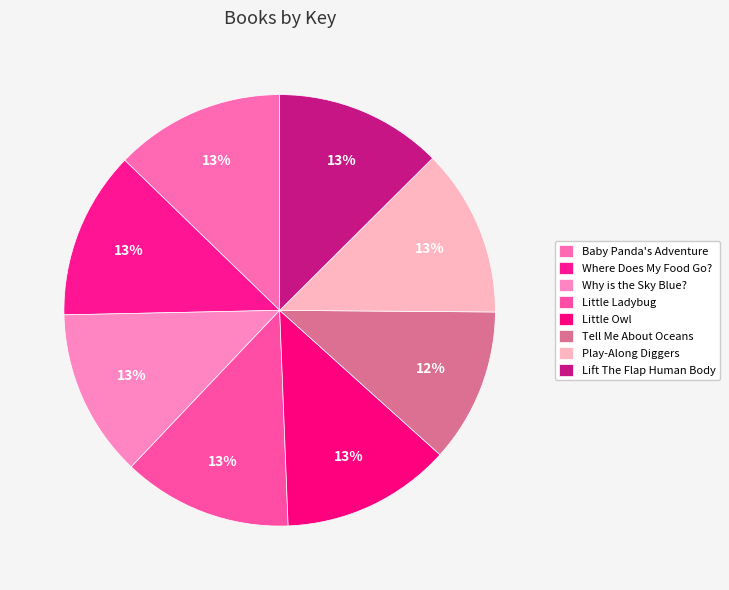

Rank the categories by value from lowest to highest.

Tell Me About Oceans, Lift The Flap Human Body, Play-Along Diggers, Where Does My Food Go?, Why is the Sky Blue?, Little Ladybug, Little Owl, Baby Panda's Adventure